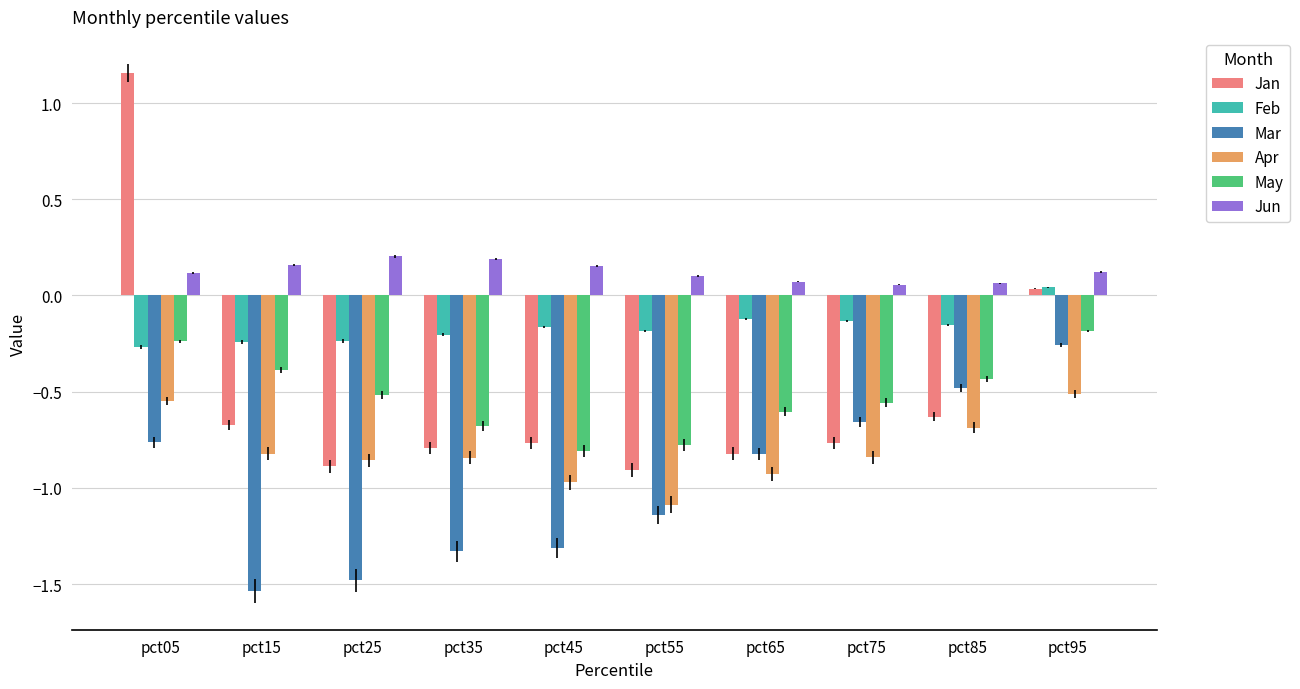

How many data points does each series have?

10